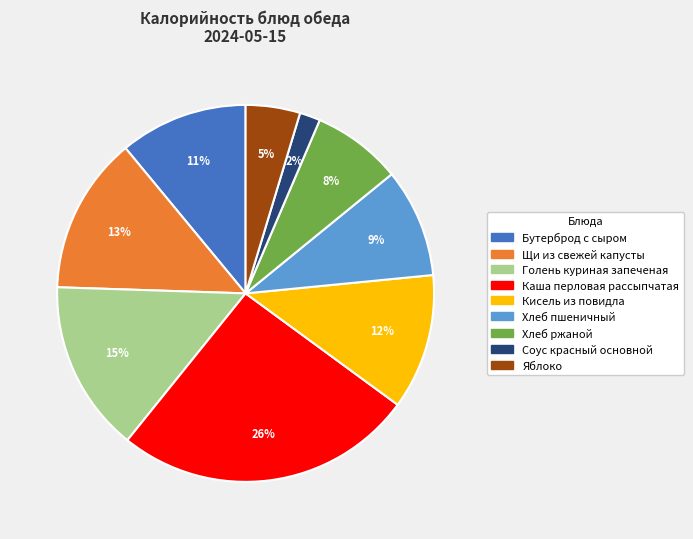

Do Хлеб пшеничный and Соус красный основной together represent more than half of the pie?

No